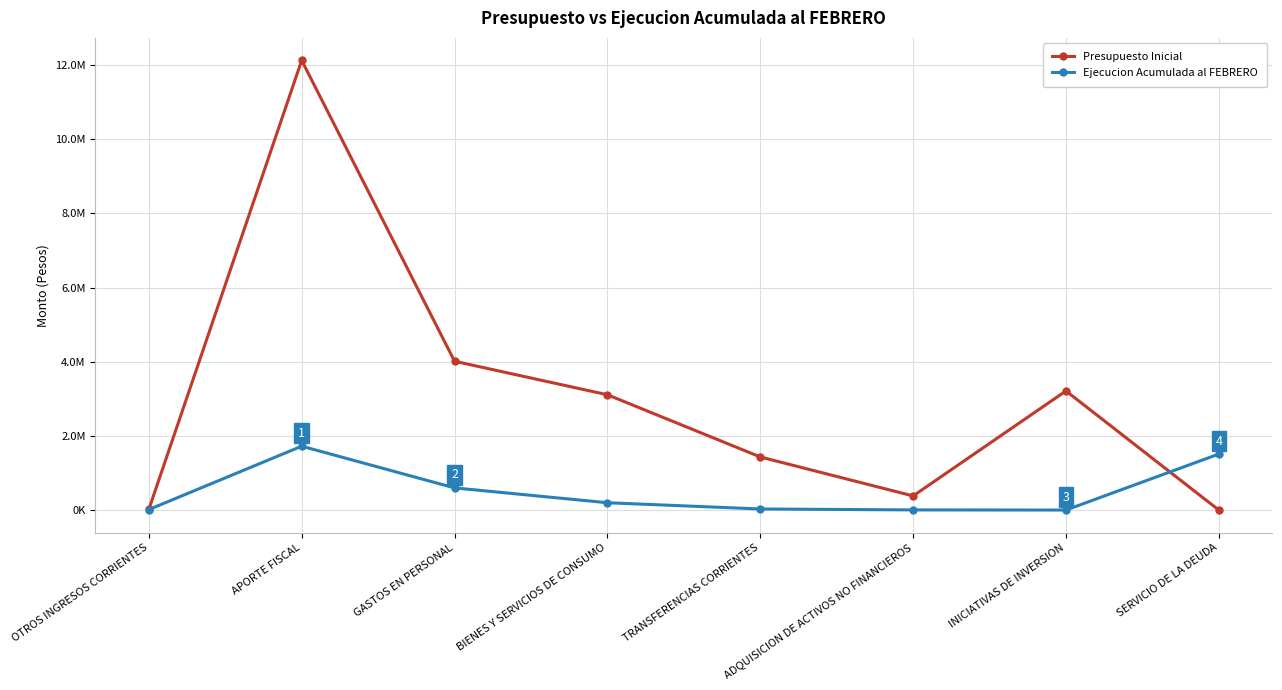

Is this an area chart (filled region under the line)?

No